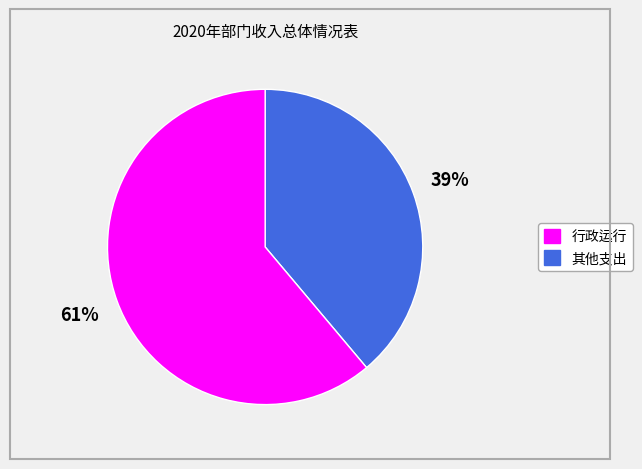

Count the number of slices in the pie.

2